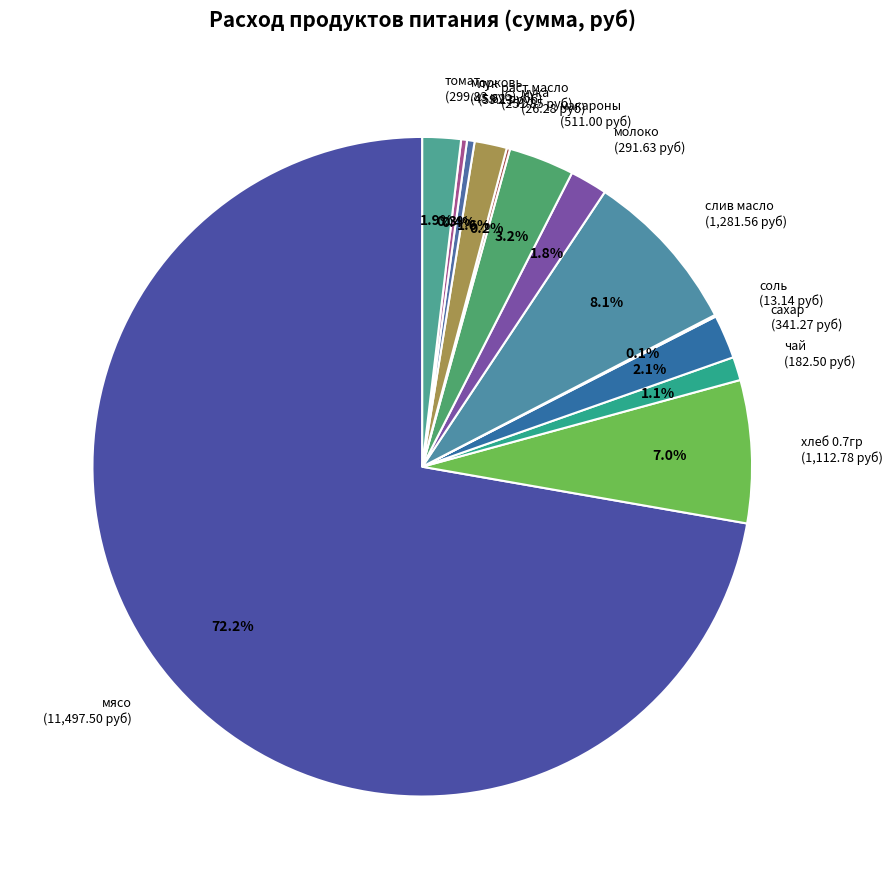

Which slice represents more than half of the pie?

мясо